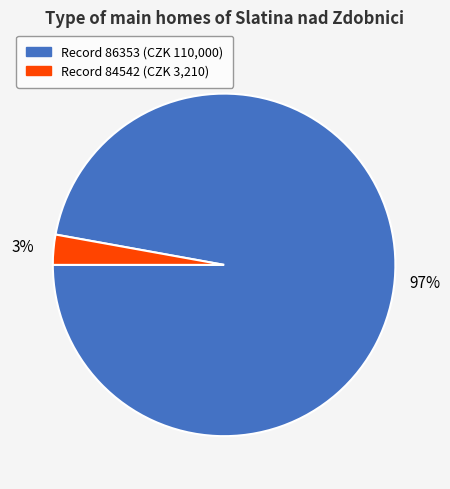

To the nearest percent, what is the average slice percentage?

50%